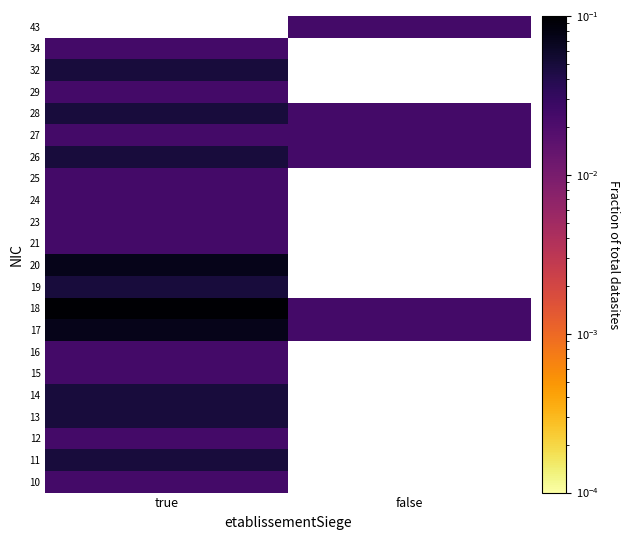

Which category has the highest value in the 18 series?

true